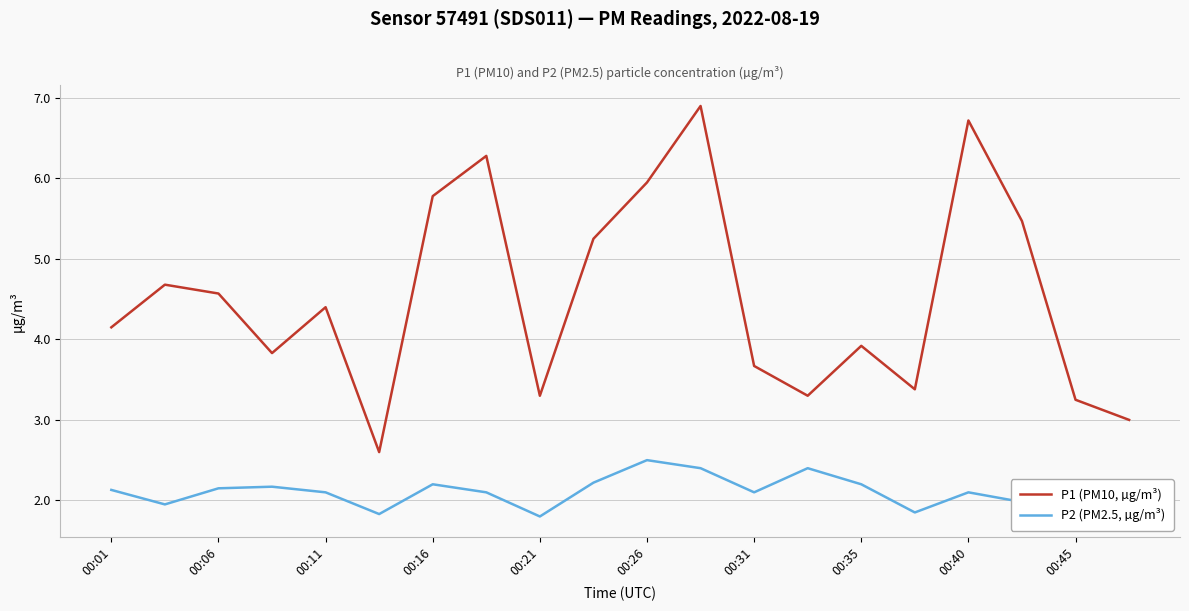

Does the chart have visible grid lines?

Yes